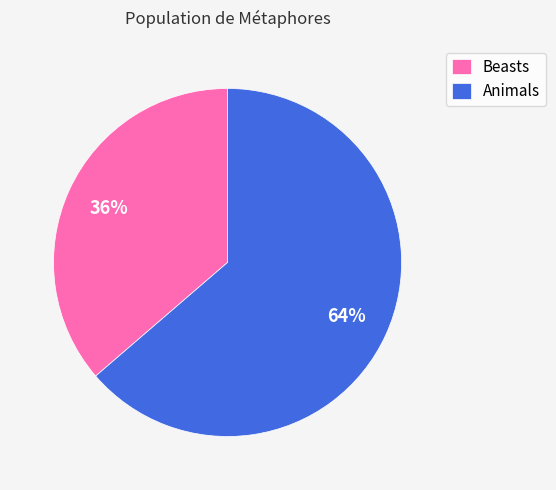

True or false: Beasts accounts for 36% of the total.

True